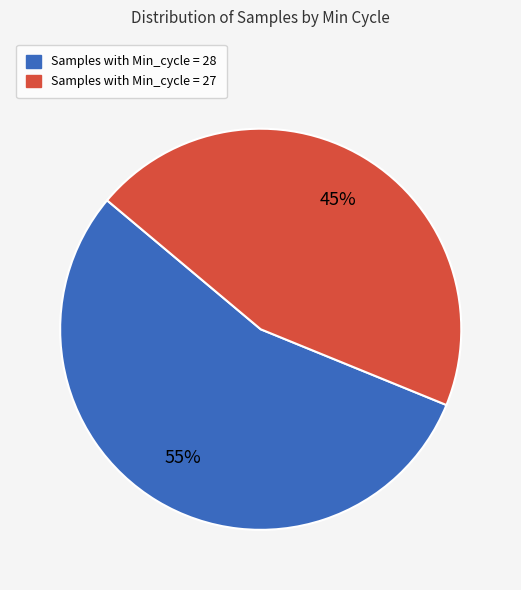

Is there a majority slice in this chart?

Yes